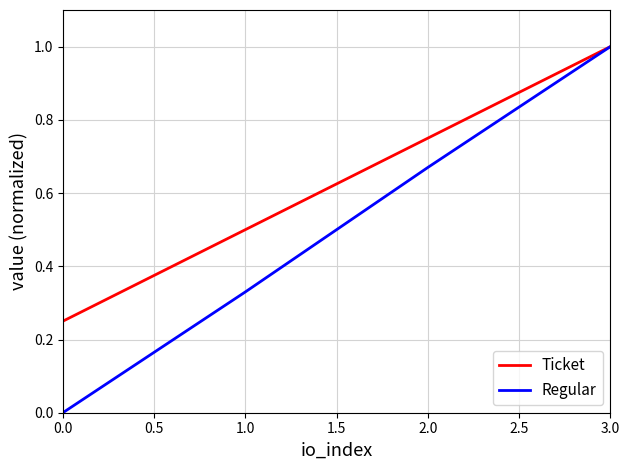

How many values in the Regular series exceed 0?

3